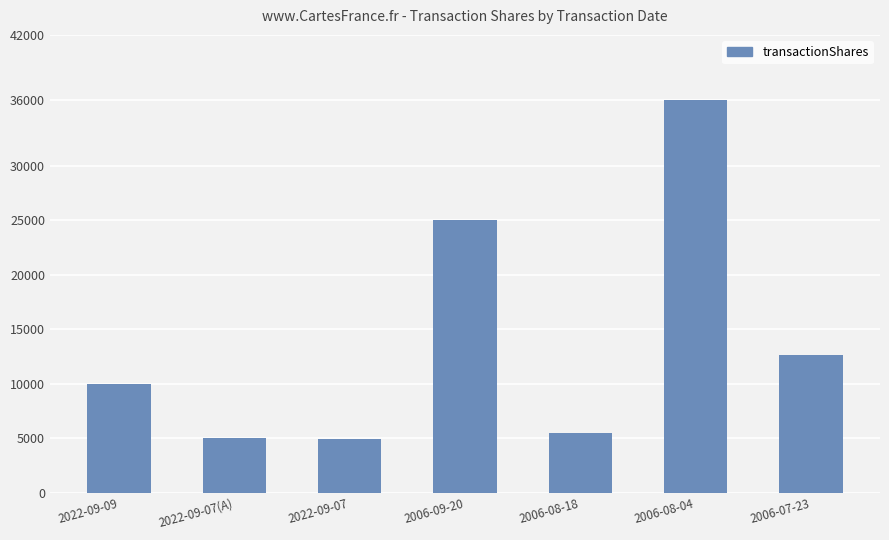

What is the greatest value displayed?

36000